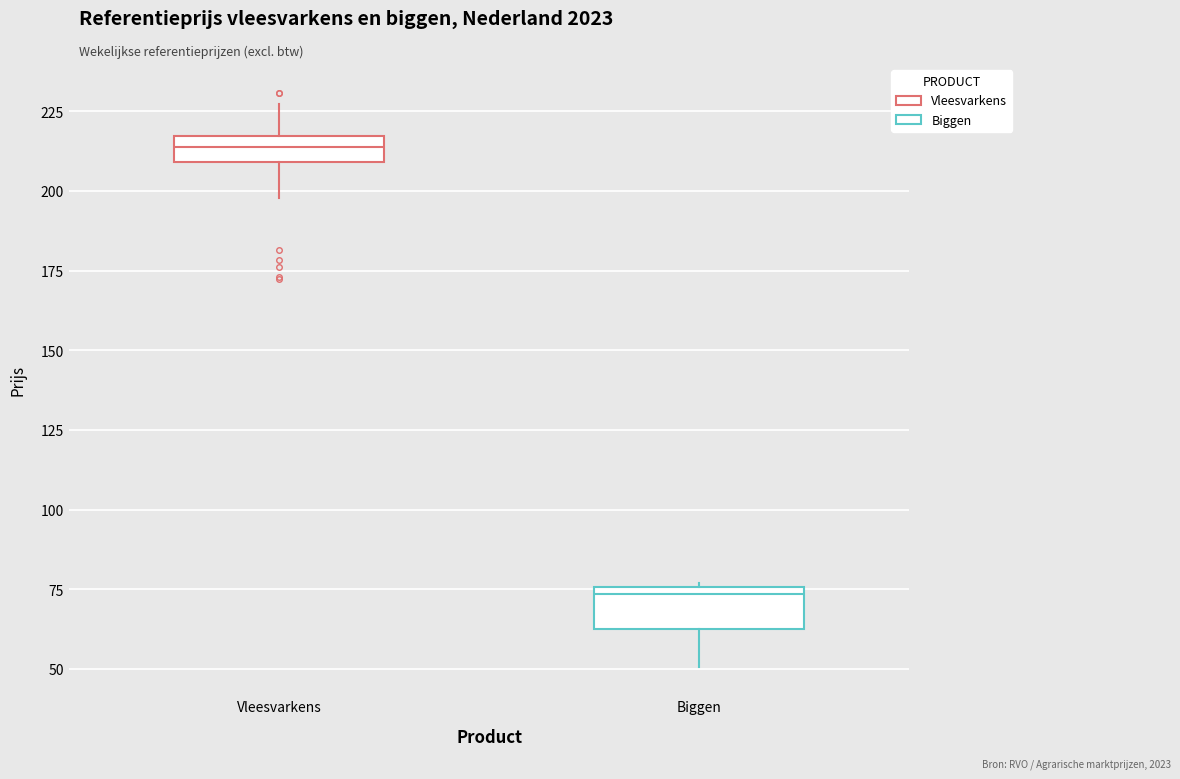

Reading left to right, transcribe this box plot: for each box, give where its median line is, the range the box spans, and where its two whiskers end, as read against the y-axis. The values are not printed on the chart, so give them approximately, as read against the axis.

Vleesvarkens: median 215 (inside the box), box 210 to 215, whiskers 200 to 225
Biggen: median 75 (just below the box's upper edge), box 65 to 75, whiskers 50 to 75